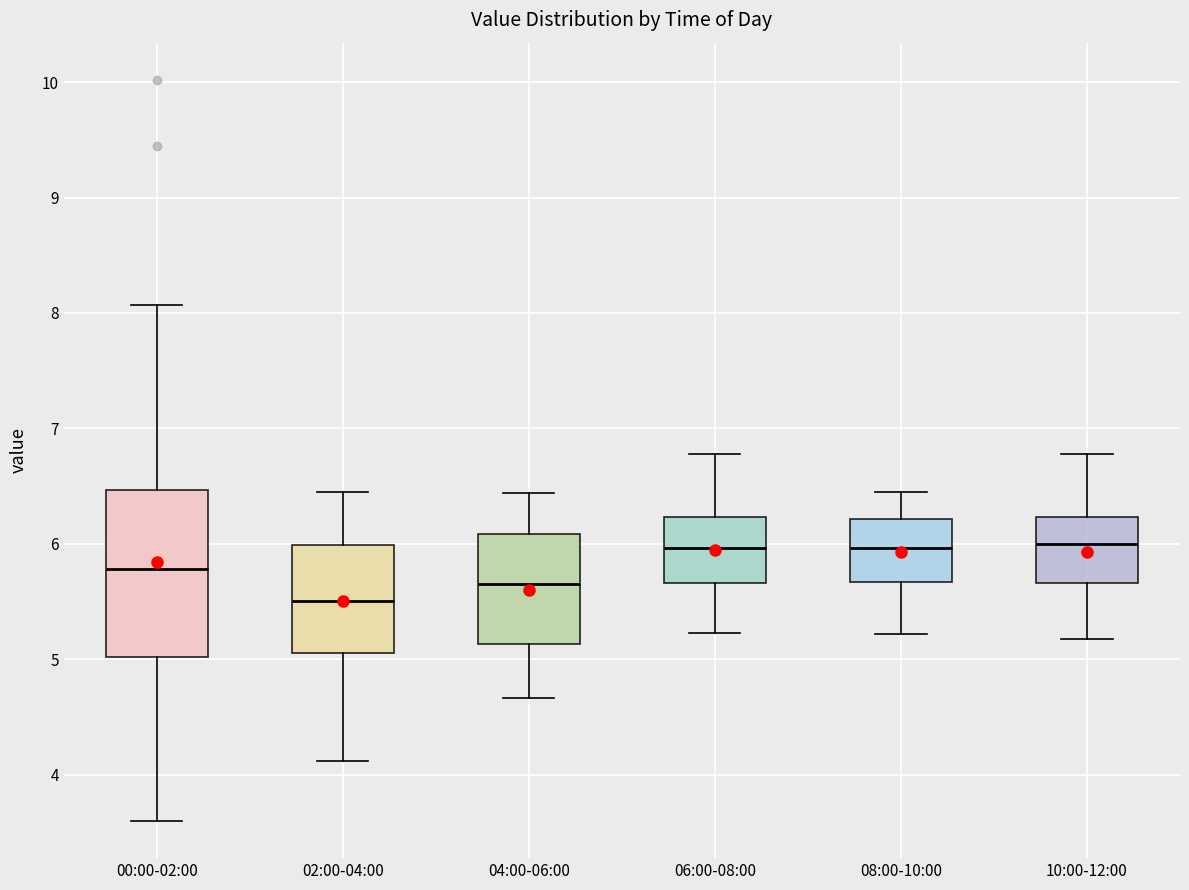

Which box is the tallest, from its lower edge to its upper edge?

00:00-02:00